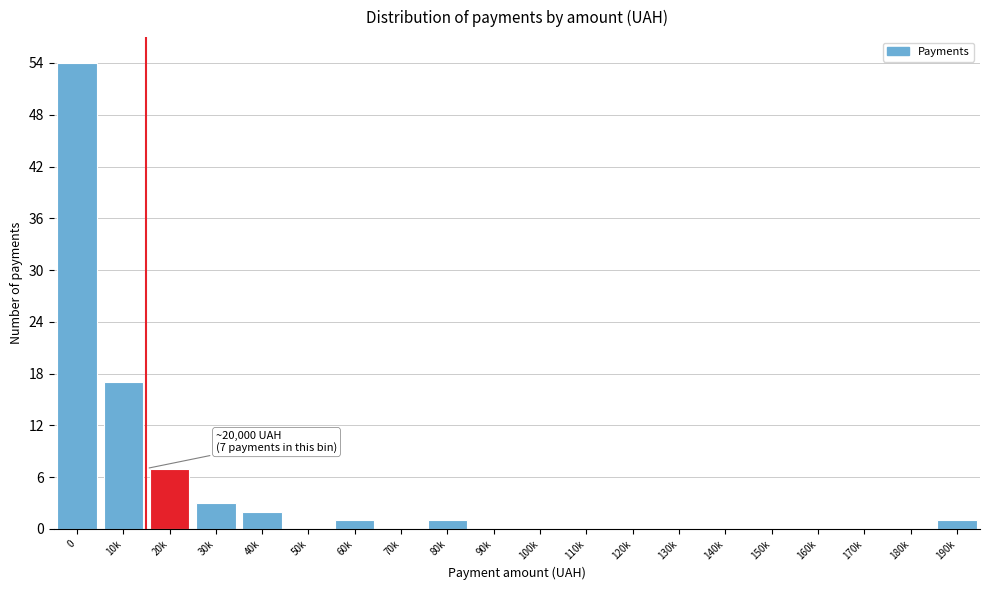

Reading left to right, extract all data points from this chart.

0=54	10k=17	20k=7	30k=3	40k=2	50k=0	60k=1	70k=0	80k=1	90k=0	100k=0	110k=0	120k=0	130k=0	140k=0	150k=0	160k=0	170k=0	180k=0	190k=1